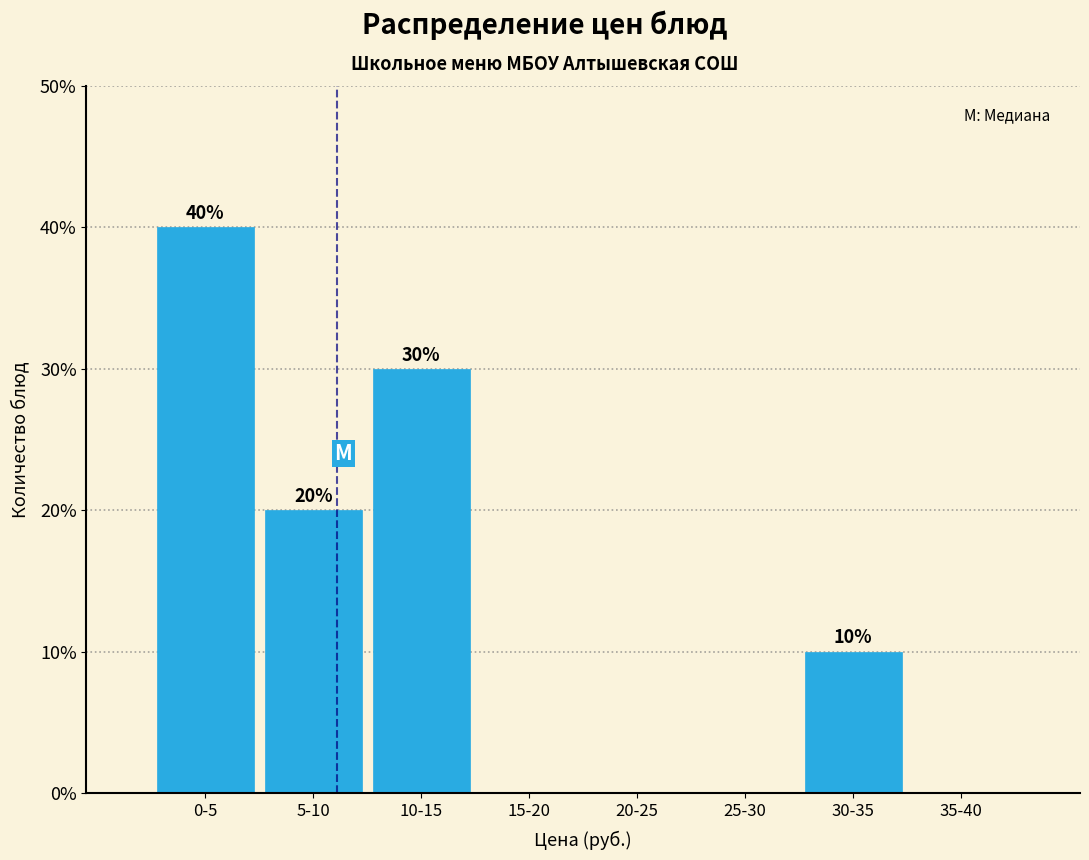

Reading left to right, extract all data points from this chart.

0-5=40	5-10=20	10-15=30	15-20=0	20-25=0	25-30=0	30-35=10	35-40=0